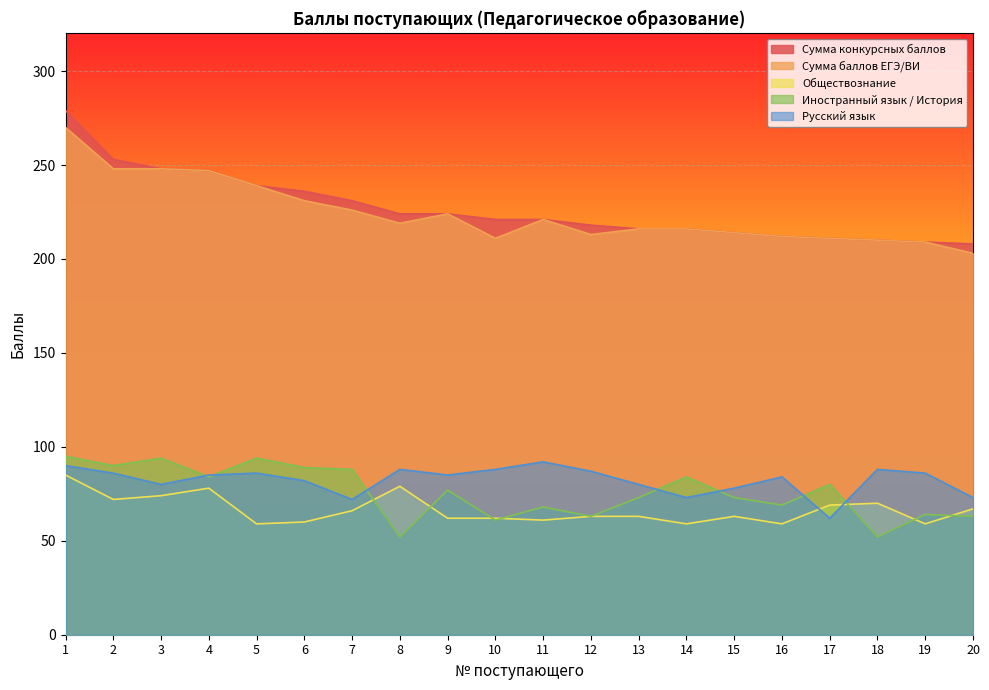

Reading right to left, what are all the values shown in this chart?

Сумма конкурсных баллов: 20=208	19=209	18=210	17=211	16=212	15=214	14=216	13=216	12=218	11=221	10=221	9=224	8=224	7=231	6=236	5=239	4=247	3=248	2=253	1=279
Сумма баллов ЕГЭ/ВИ: 20=203	19=209	18=210	17=211	16=212	15=214	14=216	13=216	12=213	11=221	10=211	9=224	8=219	7=226	6=231	5=239	4=247	3=248	2=248	1=270
Обществознание: 20=67	19=59	18=70	17=69	16=59	15=63	14=59	13=63	12=63	11=61	10=62	9=62	8=79	7=66	6=60	5=59	4=78	3=74	2=72	1=85
Иностранный язык / История: 20=63	19=64	18=52	17=80	16=69	15=73	14=84	13=73	12=63	11=68	10=61	9=77	8=52	7=88	6=89	5=94	4=84	3=94	2=90	1=95
Русский язык: 20=73	19=86	18=88	17=62	16=84	15=78	14=73	13=80	12=87	11=92	10=88	9=85	8=88	7=72	6=82	5=86	4=85	3=80	2=86	1=90